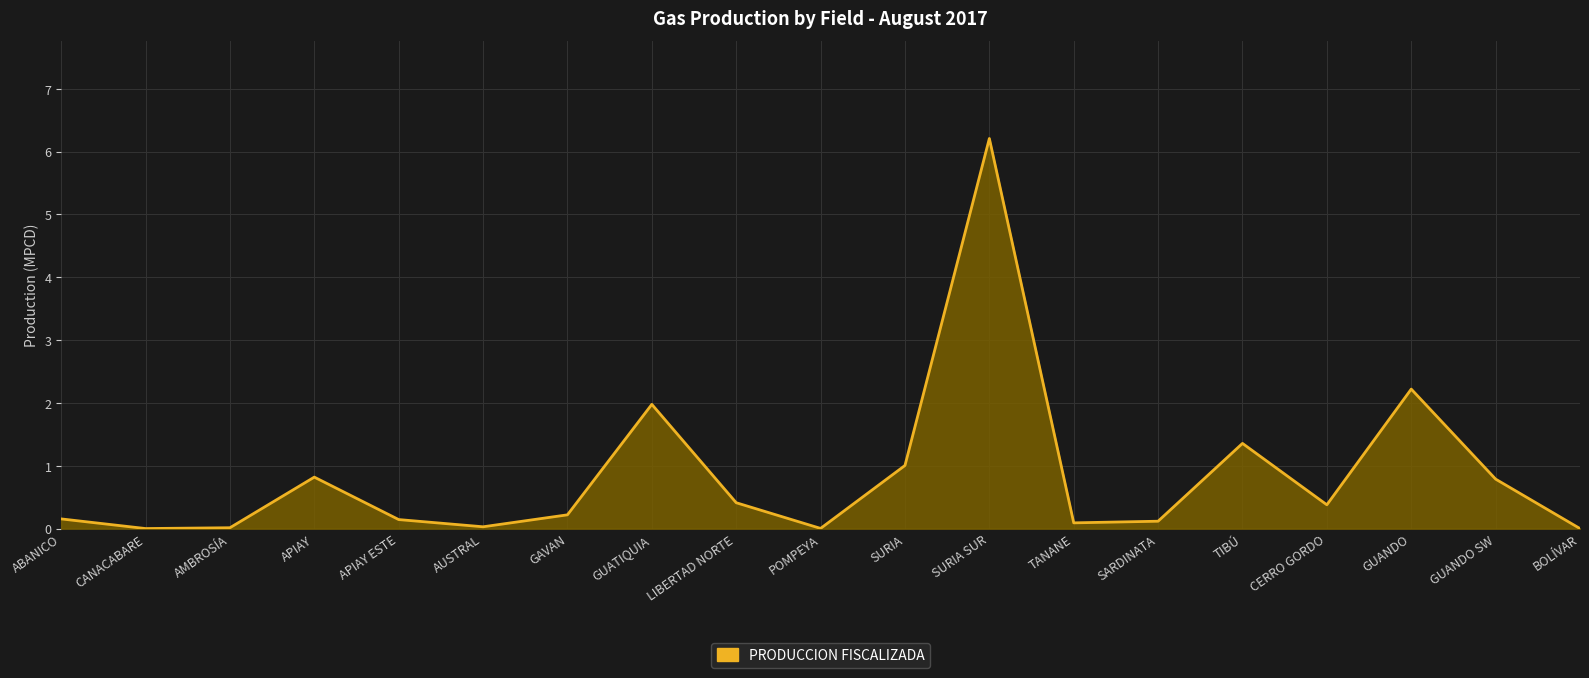

What is the change in value from AMBROSÍA to LIBERTAD NORTE?

+0.4